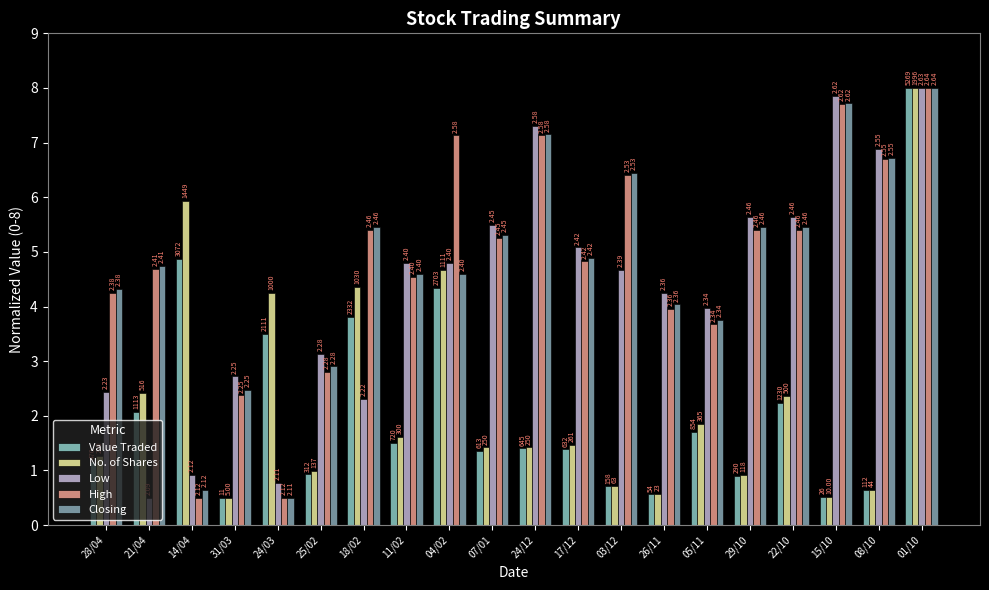

What are all the series names shown in the legend?

Value Traded, No. of Shares, Low, High, Closing